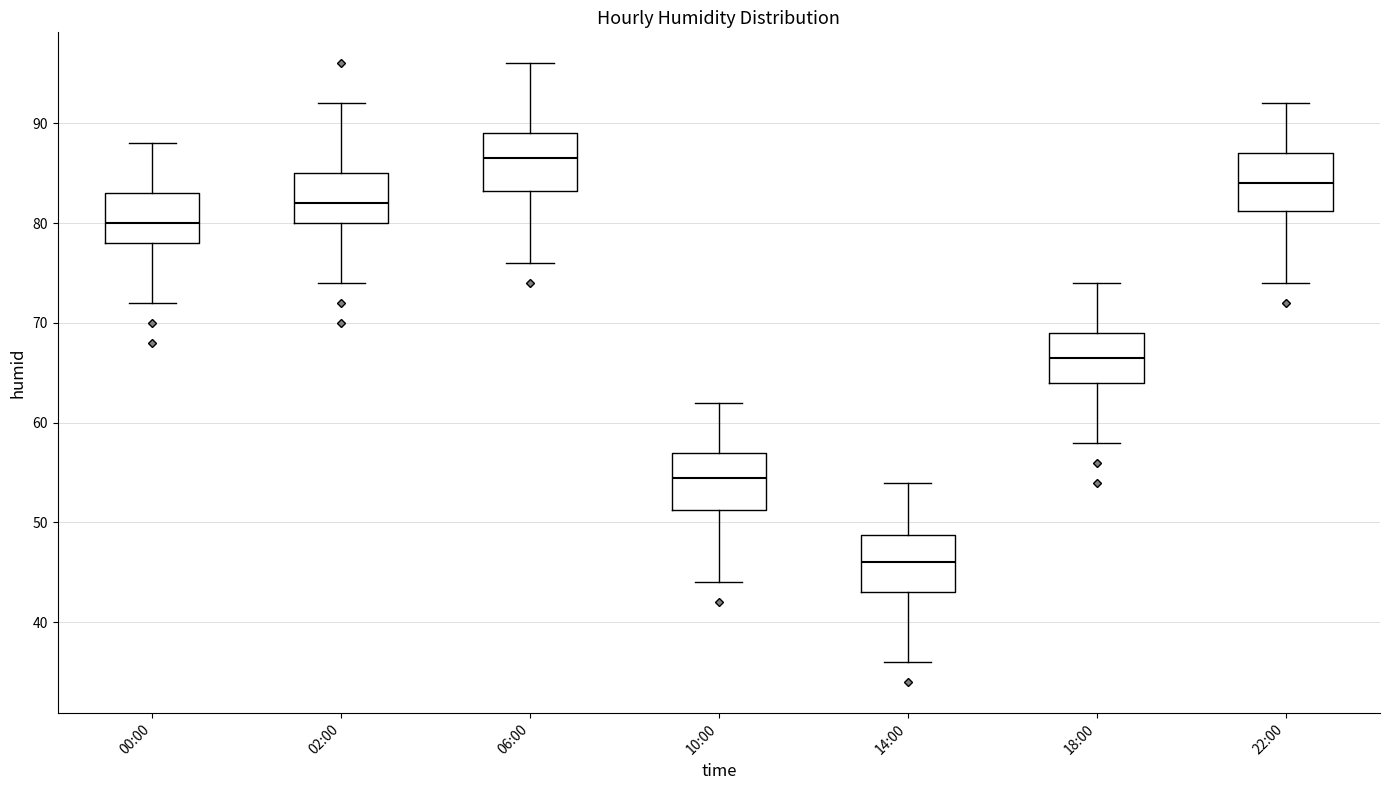

Reading left to right, transcribe this box plot: for each box, give where its median line is, the range the box spans, and where its two whiskers end, as read against the y-axis. The values are not printed on the chart, so give them approximately, as read against the axis.

00:00: median 80, box 78 to 83, whiskers 72 to 88
02:00: median 82, box 80 to 85, whiskers 74 to 92
06:00: median 87, box 83 to 89, whiskers 76 to 96
10:00: median 55, box 51 to 57, whiskers 44 to 62
14:00: median 46, box 43 to 49, whiskers 36 to 54
18:00: median 67, box 64 to 69, whiskers 58 to 74
22:00: median 84, box 81 to 87, whiskers 74 to 92